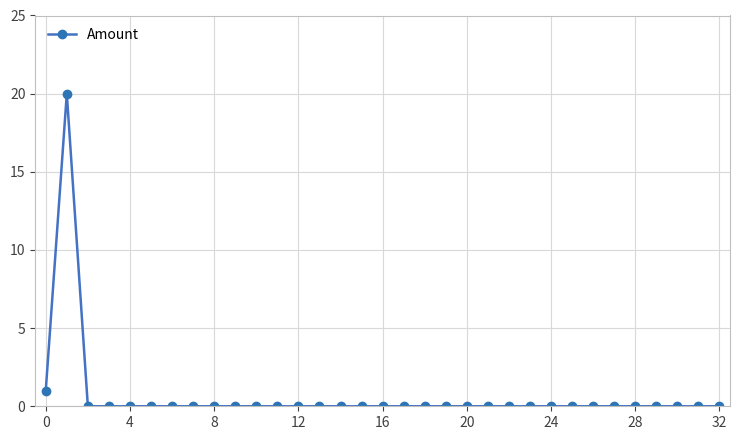

What is the maximum value shown in the chart?

20